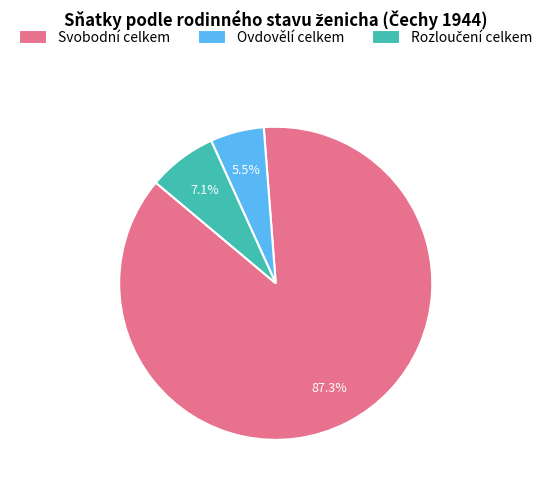

True or false: Svobodní celkem accounts for 77% of the total.

False